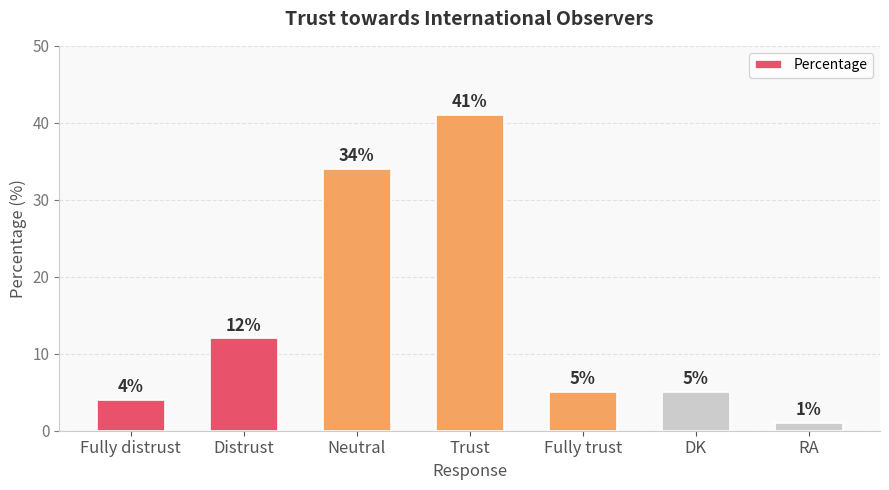

What value does the data have at DK?

5